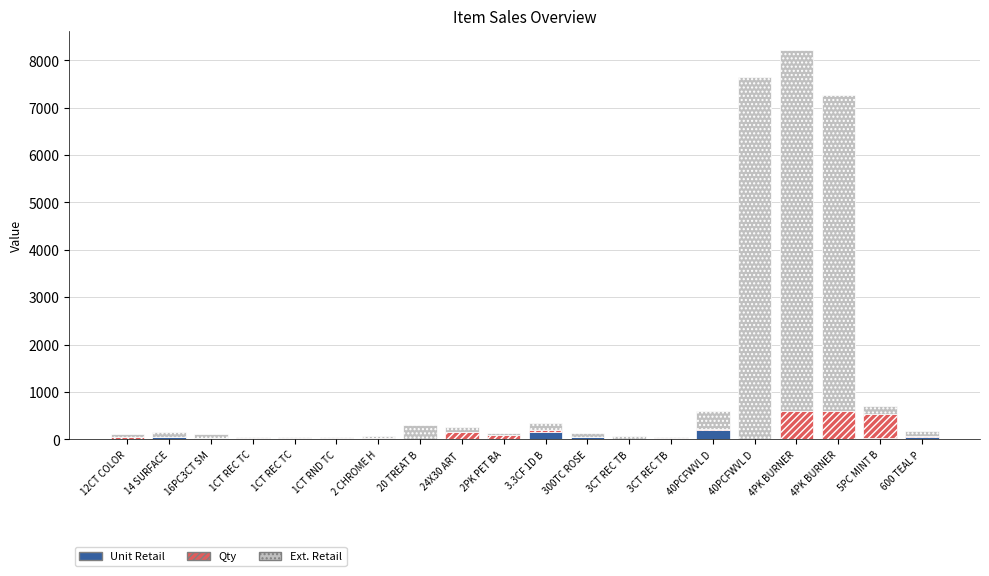

Does the chart contain stacked bars?

Yes